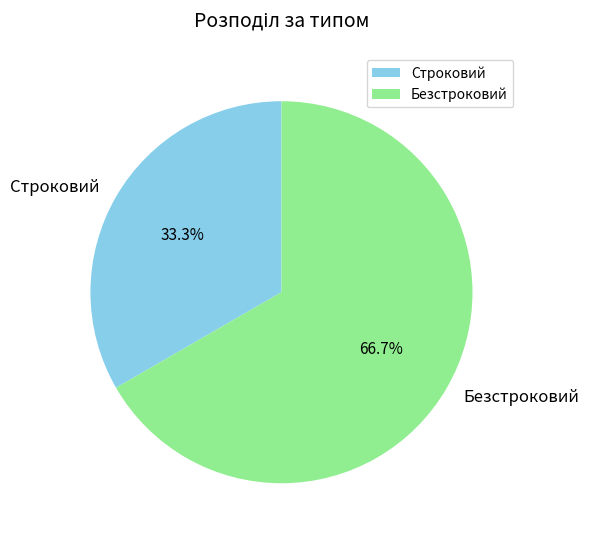

Between Безстроковий and Строковий, which is larger?

Безстроковий